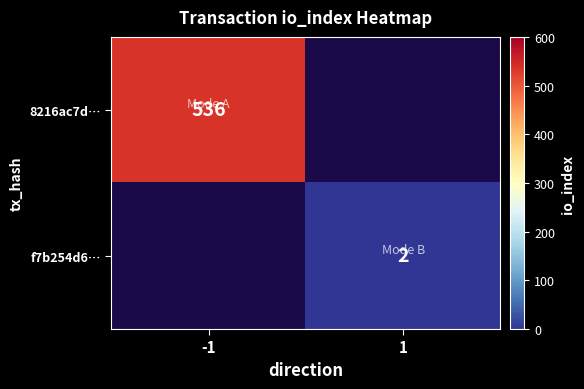

True or false: f7b254d6… has a value of 1 at 1.

False